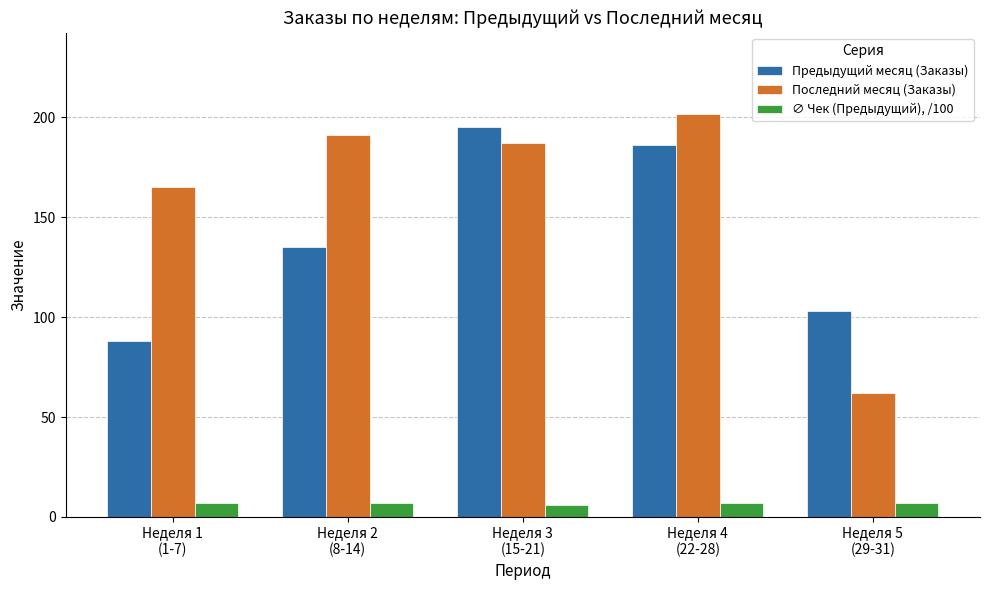

The value of ∅ Чек (Предыдущий), /100 at Неделя 1
(1-7) is 7. True or false?

True